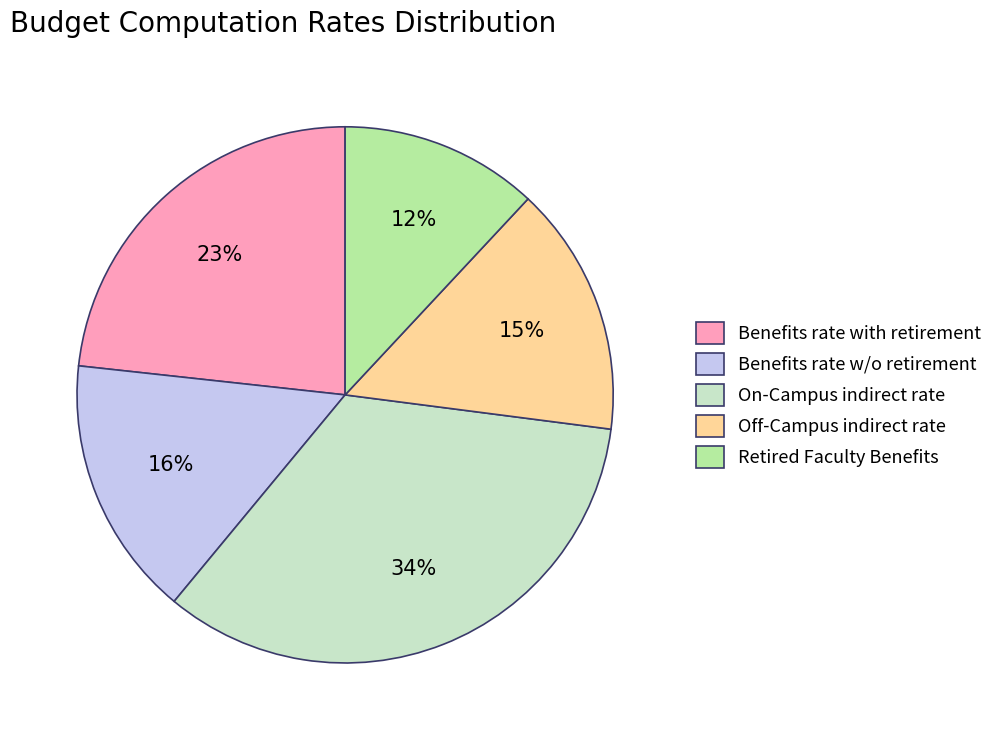

To the nearest percent, what is the average slice percentage?

20%